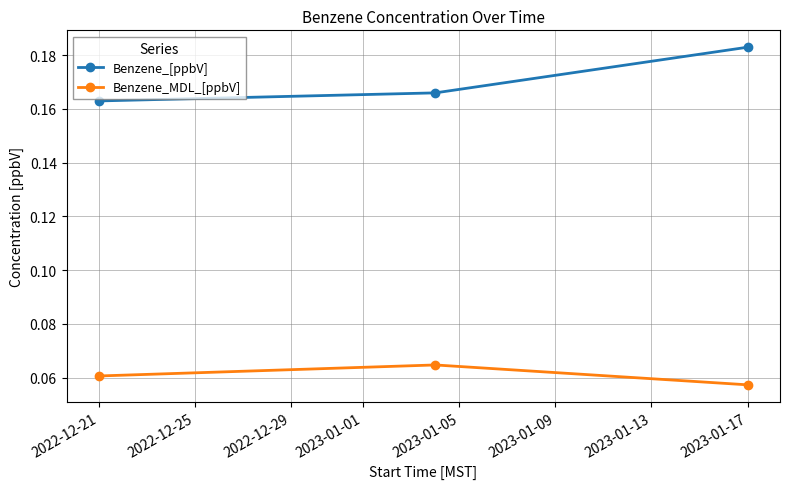

What is the sum of all Benzene_[ppbV] values?

0.5